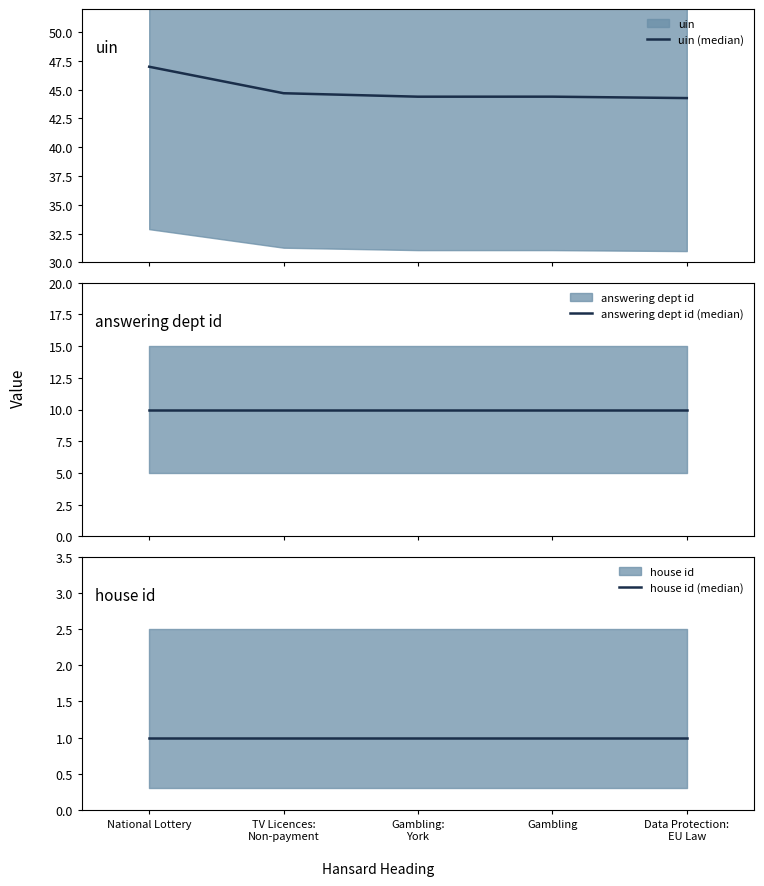

At which category is the sum across all series the highest?

National Lottery